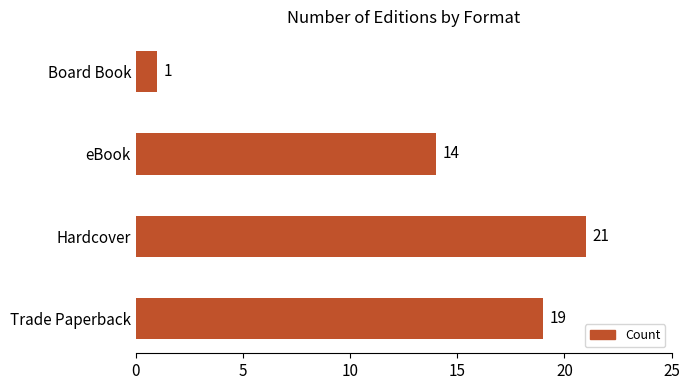

What is the maximum value shown in the chart?

21